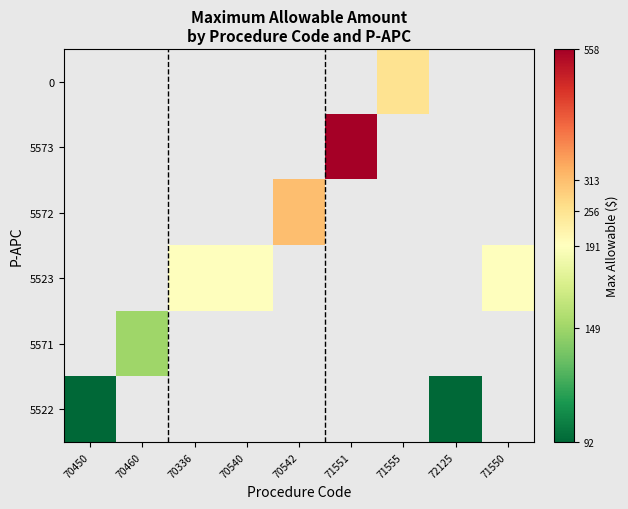

How many categories are shown in the chart?

9